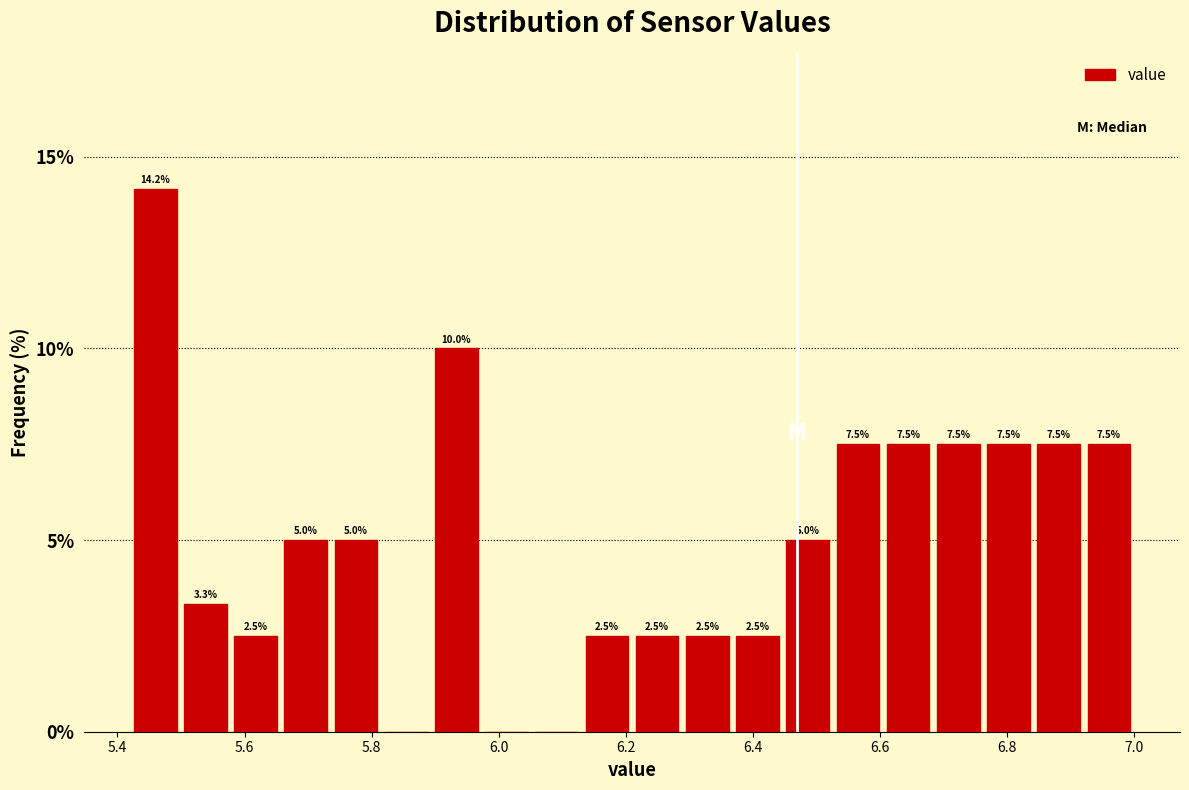

Read against the x-axis, roughly where is the centre of the tallest bar?

5.46